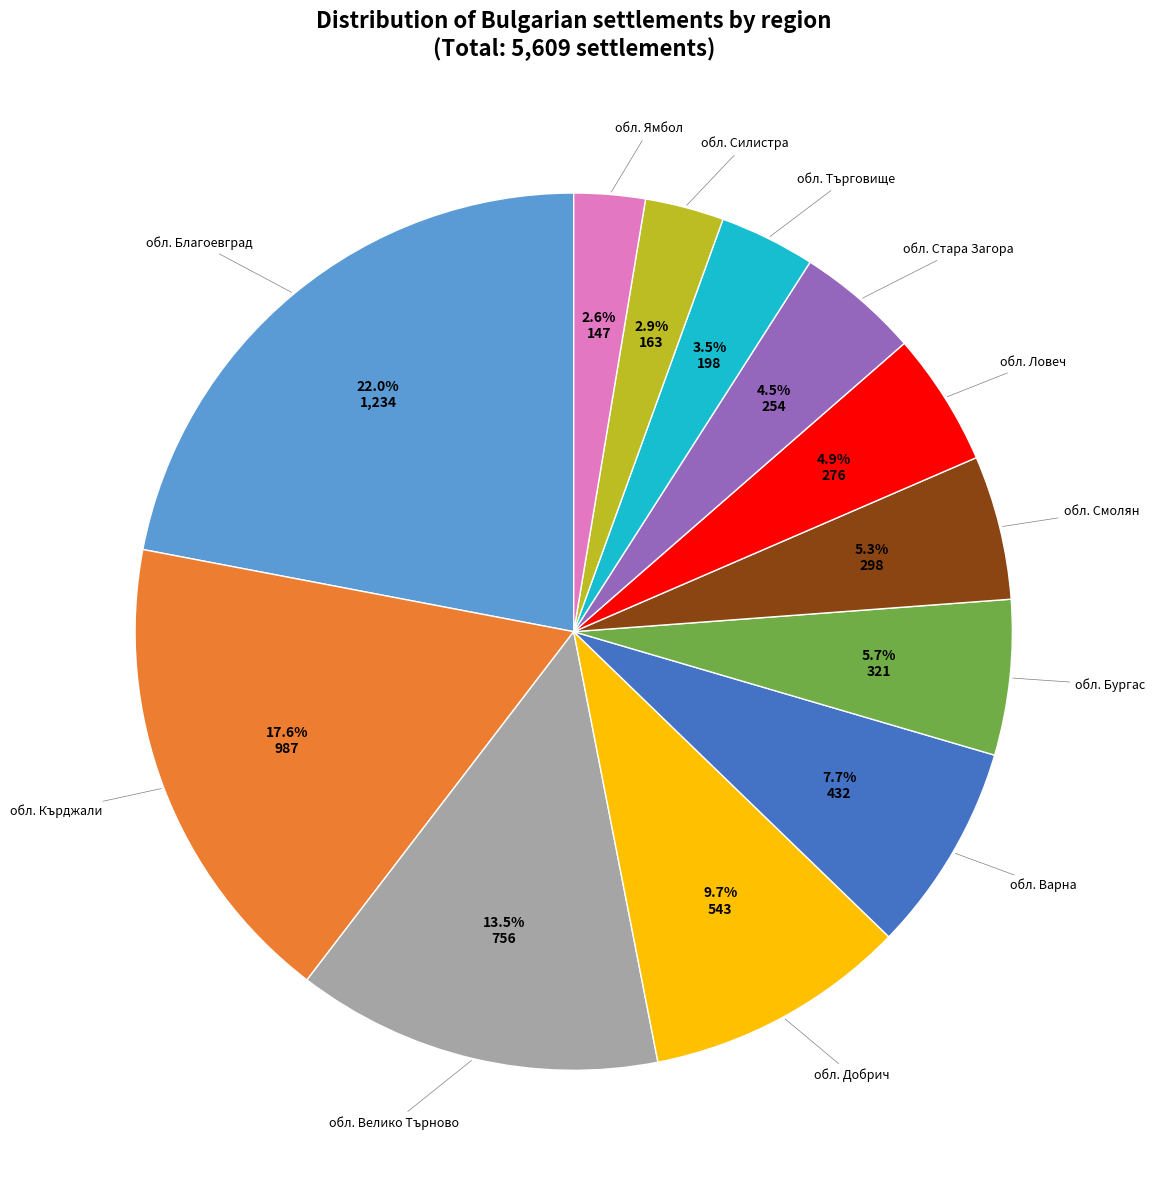

To the nearest percent, what percentage of the pie is обл. Варна?

8%